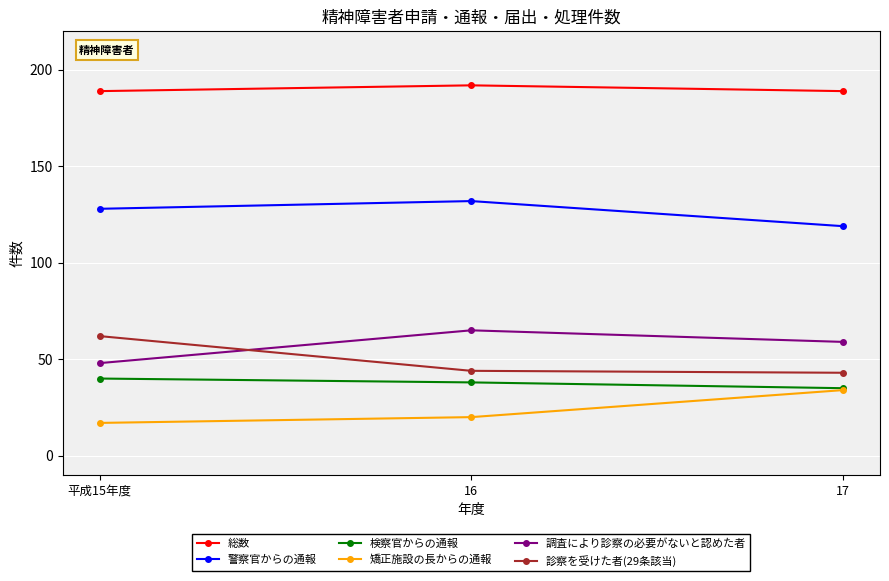

At which label does 調査により診察の必要がないと認めた者 first exceed 59?

16